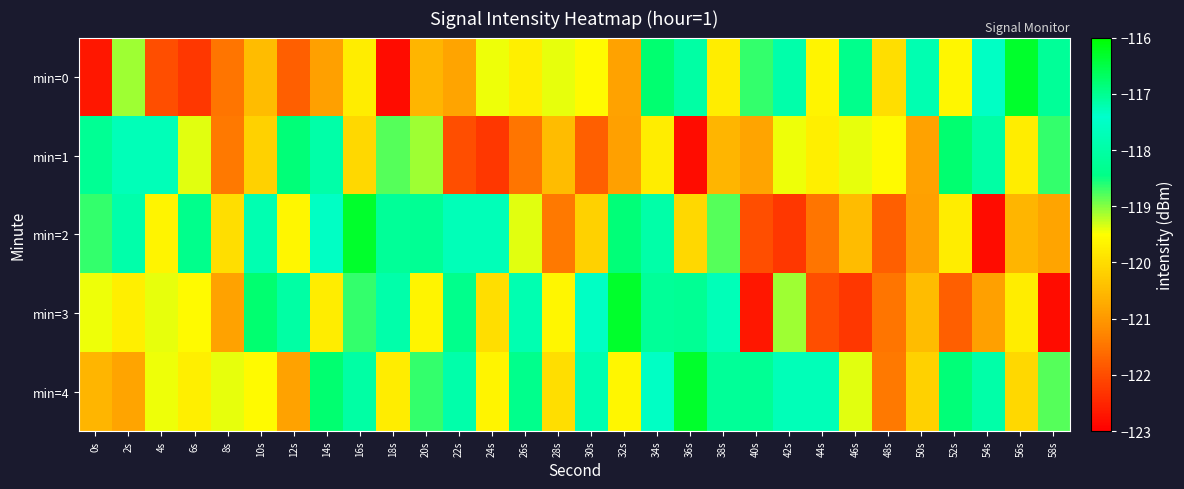

Count the number of categories in the chart.

30